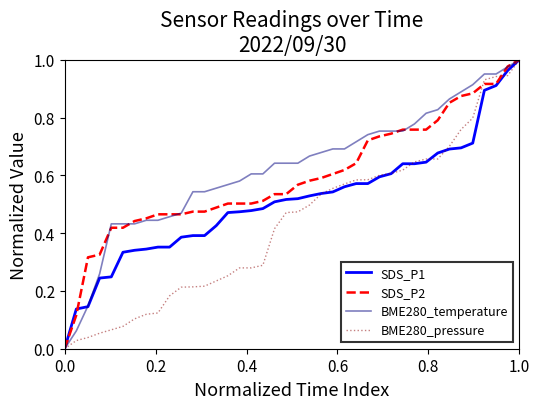

True or false: BME280_pressure and BME280_temperature cross at least once.

False